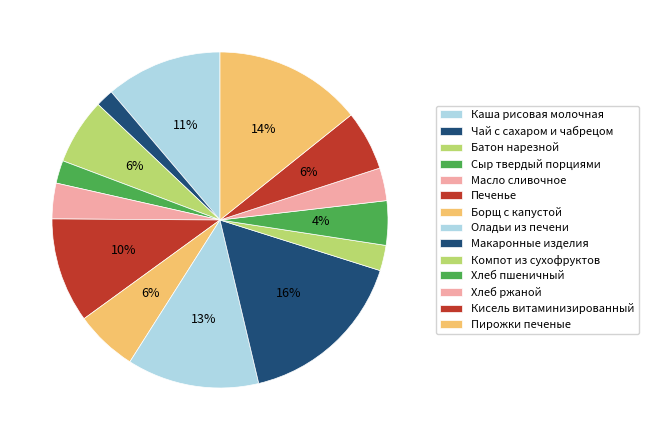

What percentage do Борщ с капустой and Пирожки печеные together represent?

20.2%